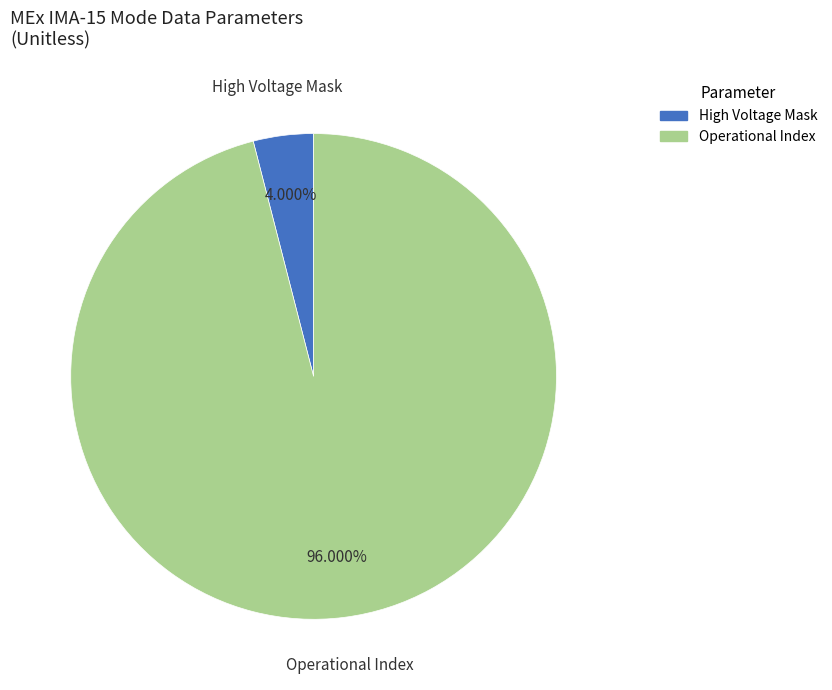

Is there a majority slice in this chart?

Yes